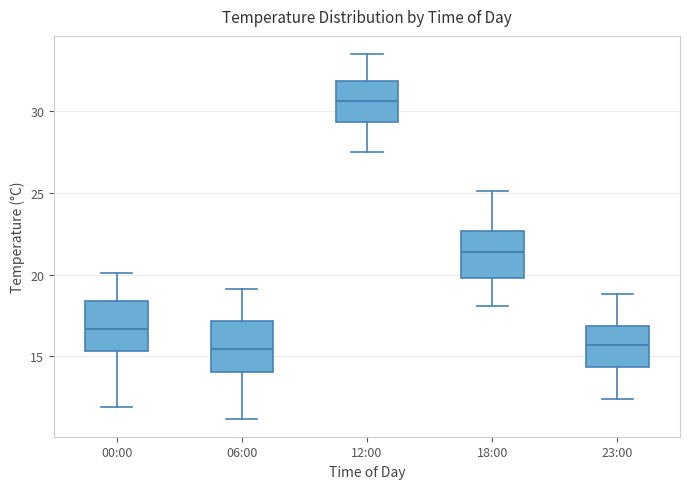

Reading left to right, transcribe this box plot: for each box, give where its median line is, the range the box spans, and where its two whiskers end, as read against the y-axis. The values are not printed on the chart, so give them approximately, as read against the axis.

00:00: median 16.5, box 15.5 to 18.5, whiskers 12.0 to 20.0
06:00: median 15.5, box 14.0 to 17.0, whiskers 11.0 to 19.0
12:00: median 30.5, box 29.5 to 32.0, whiskers 27.5 to 33.5
18:00: median 21.5, box 20.0 to 22.5, whiskers 18.0 to 25.0
23:00: median 15.5, box 14.5 to 17.0, whiskers 12.5 to 19.0